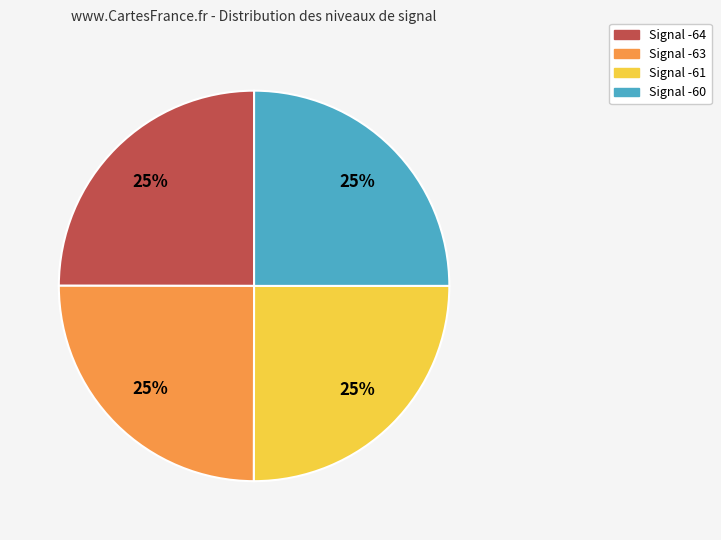

To the nearest percent, what is the average slice percentage?

25%